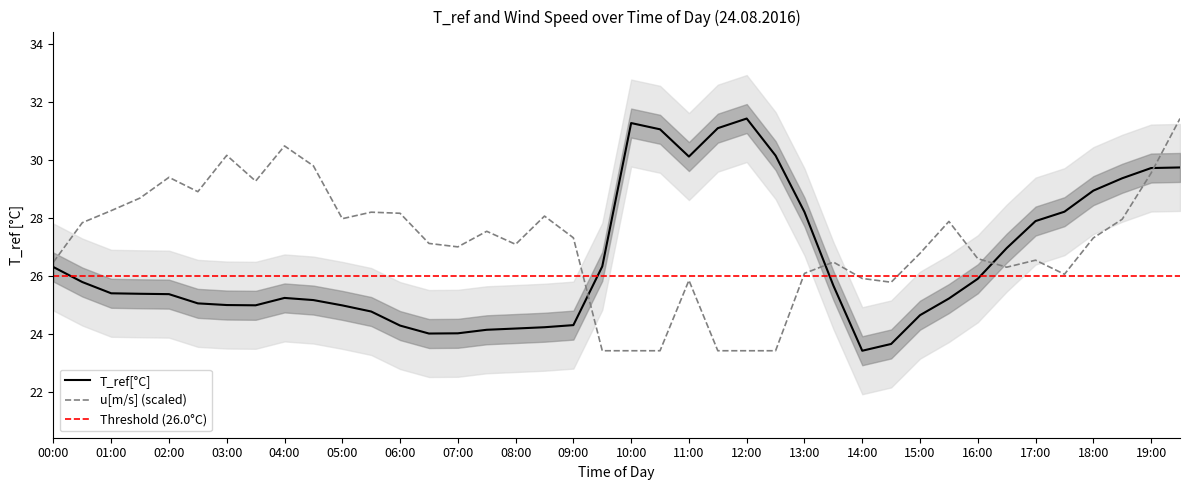

True or false: T_ref[°C] has more than 1 interior local peaks.

True